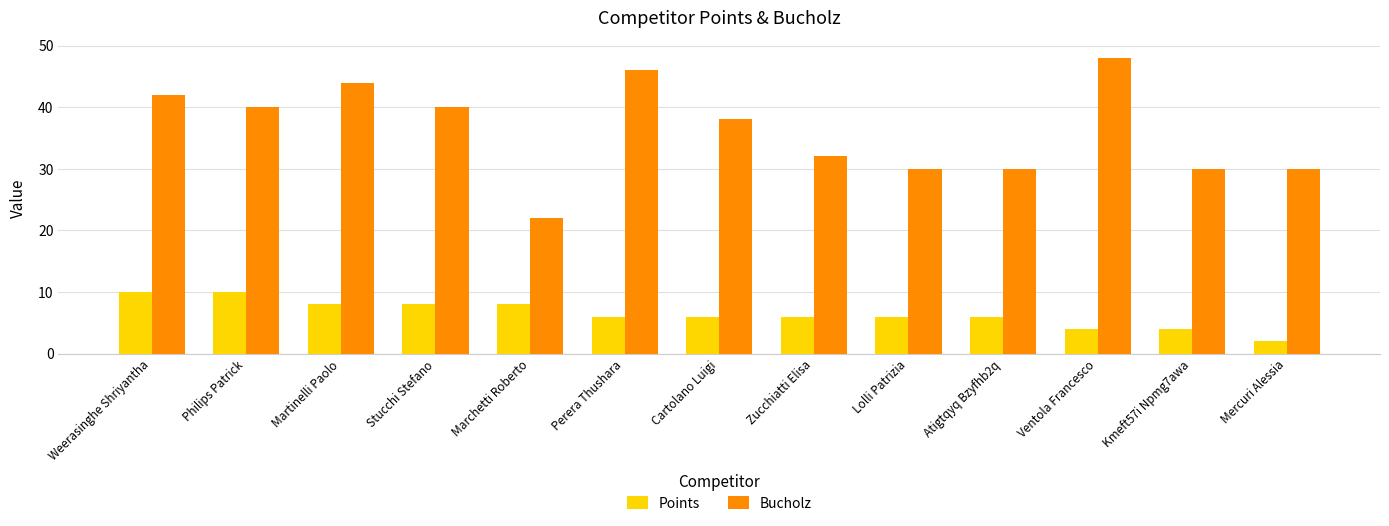

The value of Bucholz at Kmeft57i Npmg7awa is 7. True or false?

False